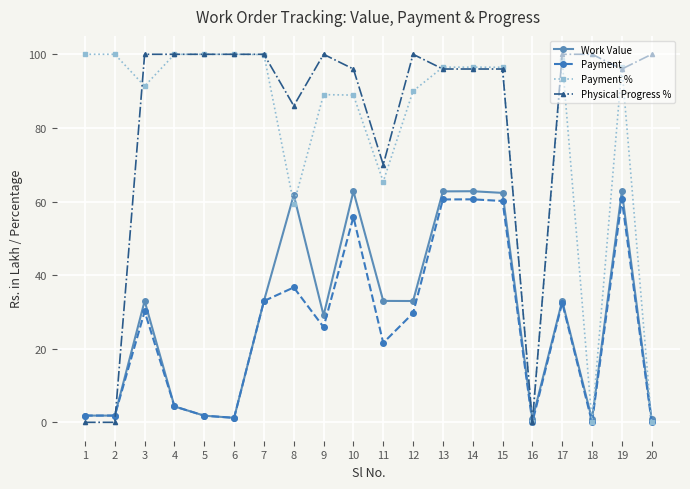

What is the maximum value shown in the chart?

100.0